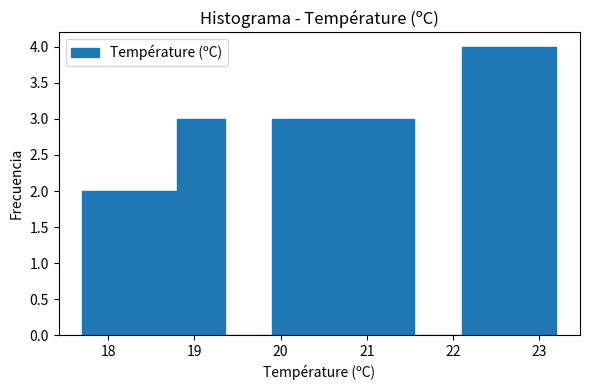

How tall is the bar that spans 21.00 to 21.55 on the x-axis? Neither the bar edges nor the heights are printed on the chart, so give them approximately, as read against the axes.

3